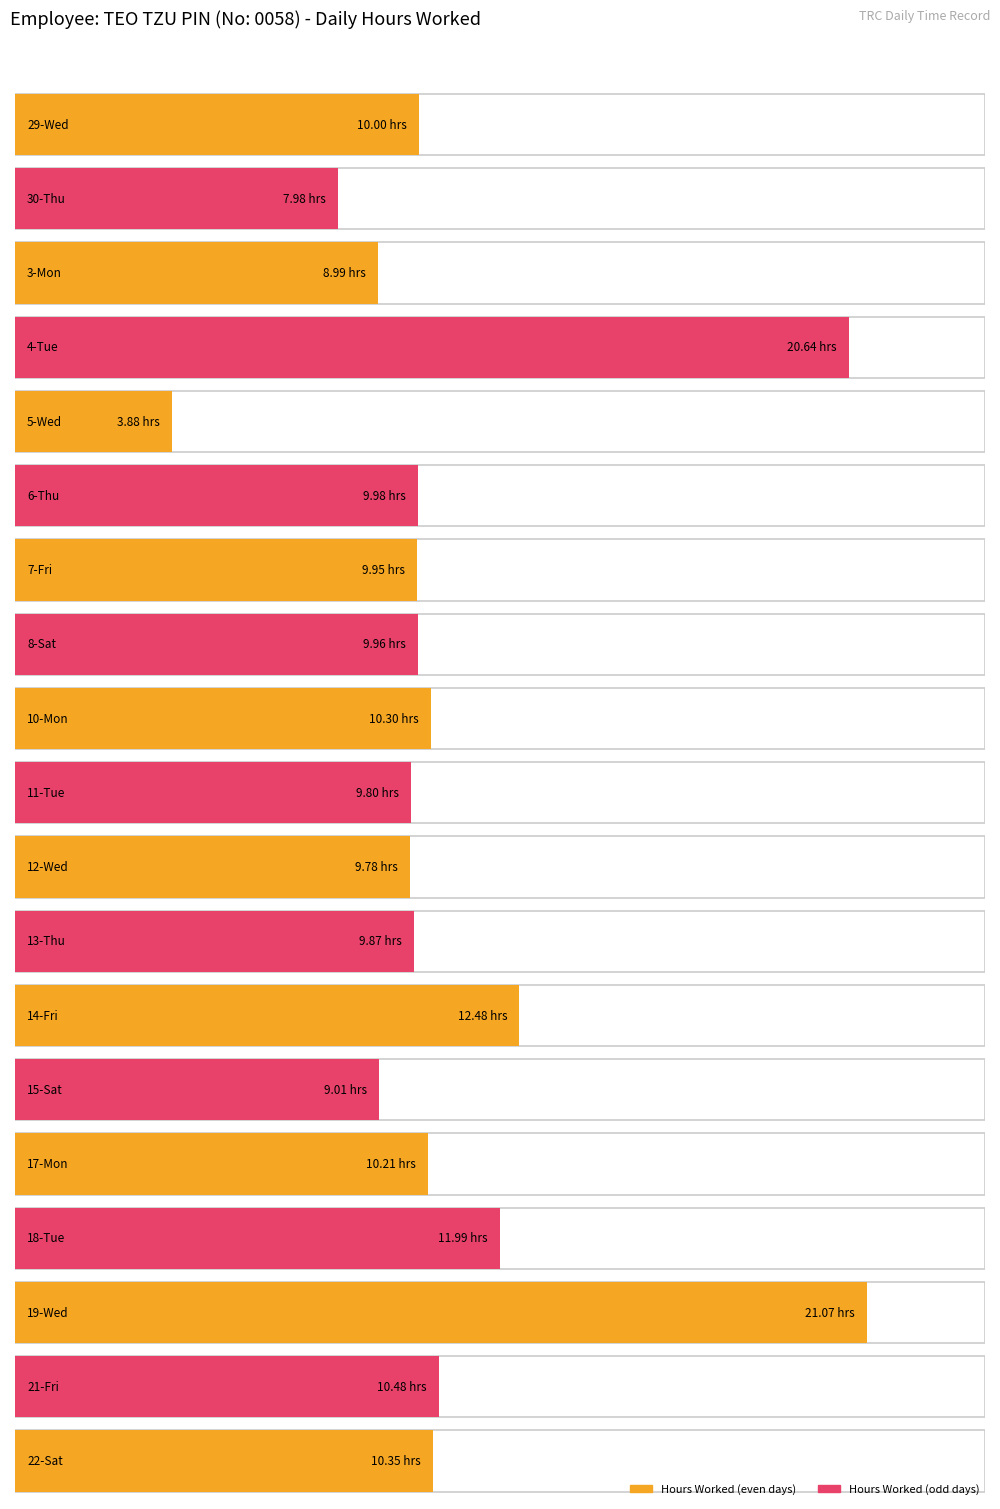

Reading right to left, extract all data points from this chart.

22-Sat=10.3	21-Fri=10.5	19-Wed=21.1	18-Tue=12.0	17-Mon=10.2	15-Sat=9.0	14-Fri=12.5	13-Thu=9.9	12-Wed=9.8	11-Tue=9.8	10-Mon=10.3	8-Sat=10.0	7-Fri=9.9	6-Thu=10.0	5-Wed=3.9	4-Tue=20.6	3-Mon=9.0	30-Thu=8.0	29-Wed=10.0